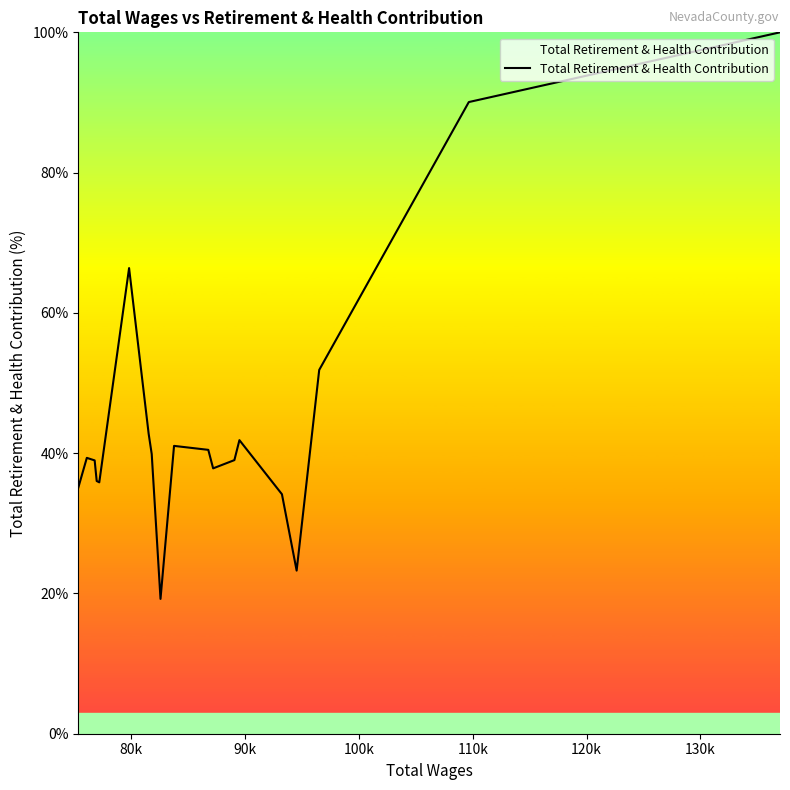

What is the minimum value shown in the chart?

19.2